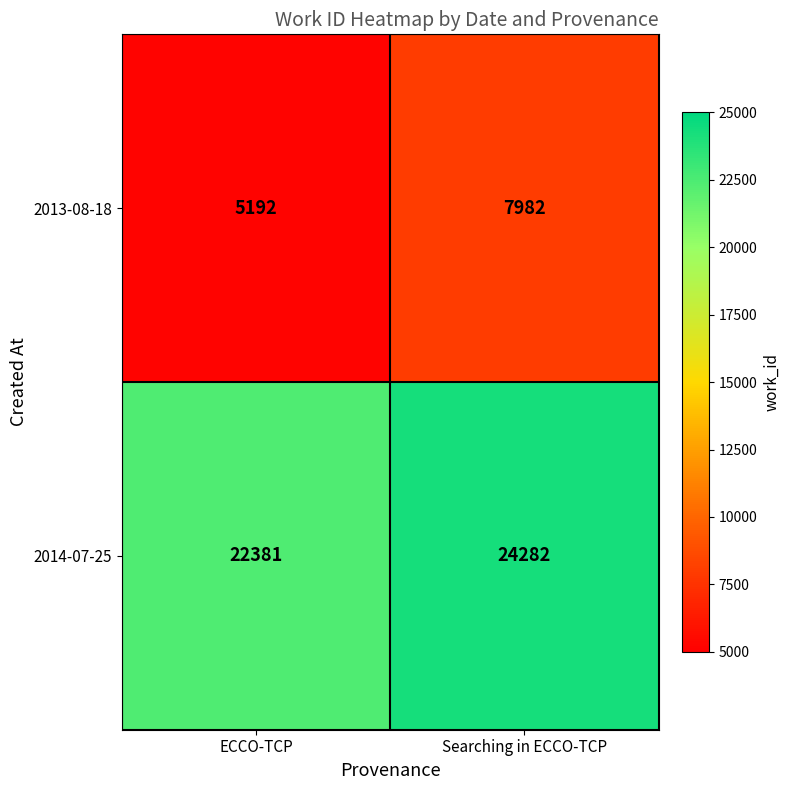

Reading left to right, what are all the values shown in this chart?

2013-08-18: ECCO-TCP=5192	Searching in ECCO-TCP=7982
2014-07-25: ECCO-TCP=22381	Searching in ECCO-TCP=24282